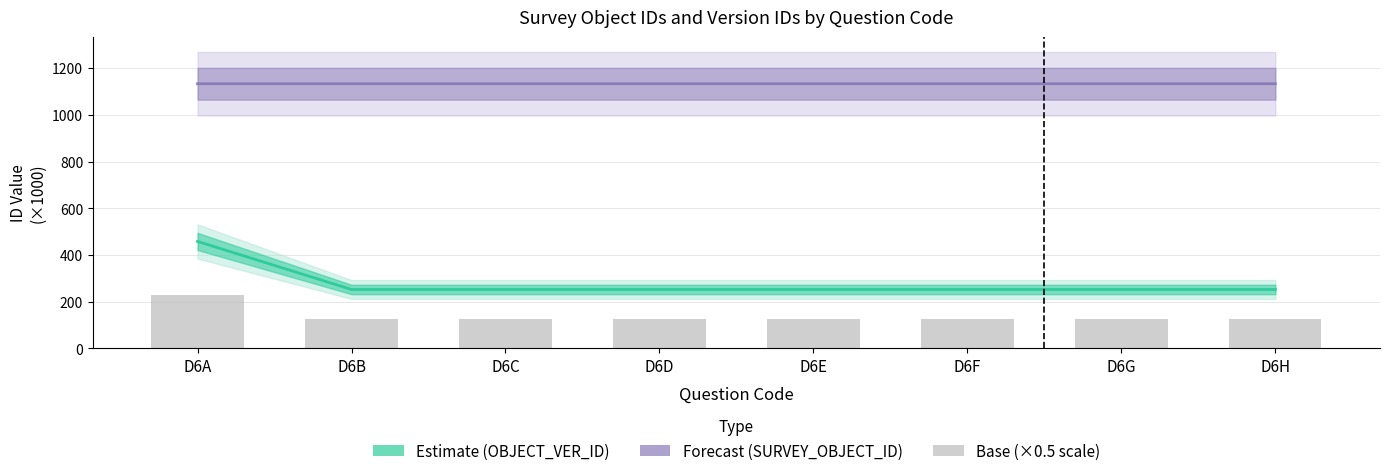

Which category has the lowest value in the Forecast series?

D6A